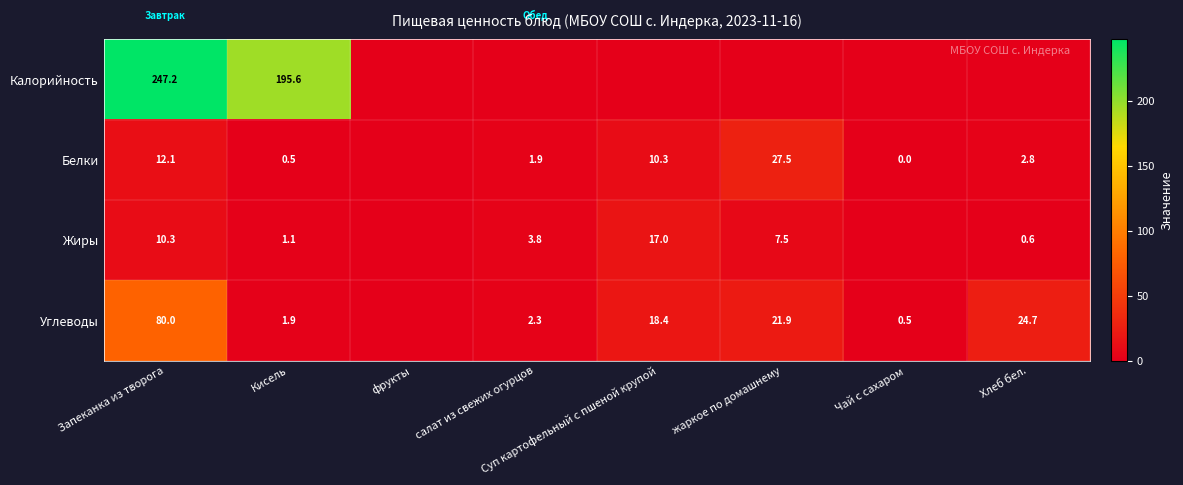

Is it true that Углеводы equals 80.0 at Запеканка из творога?

True